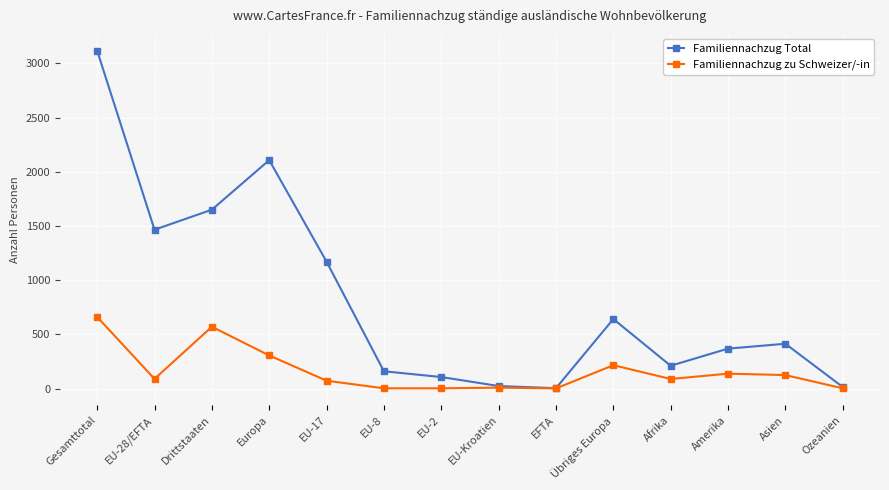

List the series in order of their peak value, lowest first.

Familiennachzug zu Schweizer/-in, Familiennachzug Total